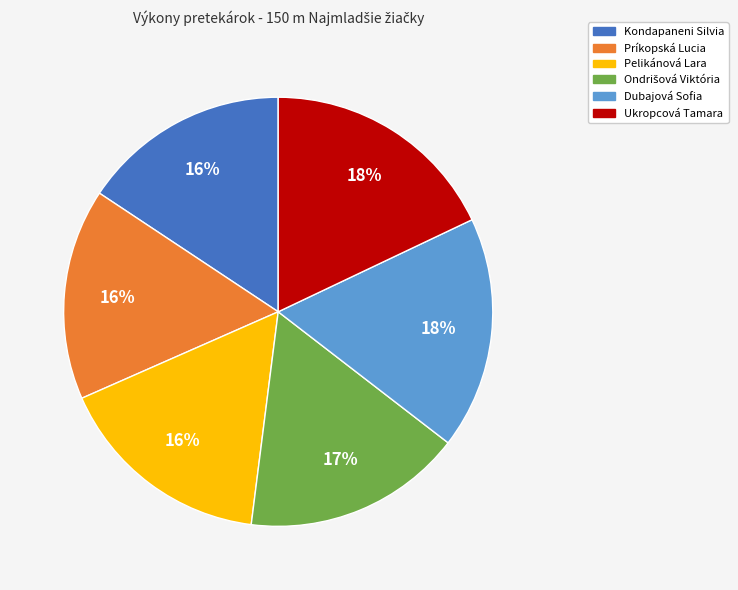

Count the number of slices in the pie.

6